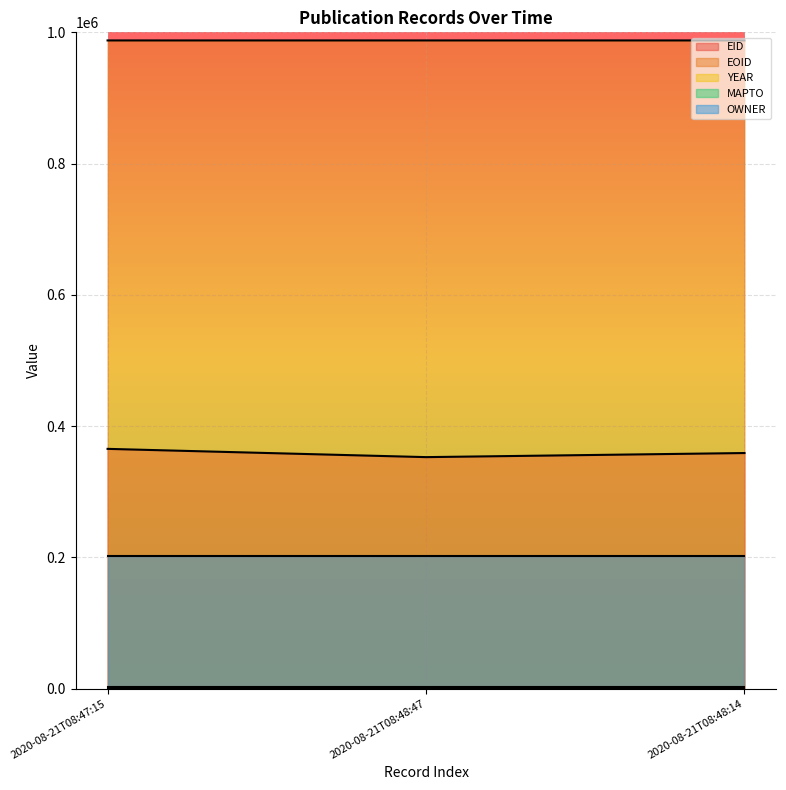

Reading left to right, extract all data points from this chart.

EID: 2020-08-21T08:47:15=365262	2020-08-21T08:48:47=352678	2020-08-21T08:48:14=358910
EOID: 2020-08-21T08:47:15=987650	2020-08-21T08:48:47=987657	2020-08-21T08:48:14=987654
YEAR: 2020-08-21T08:47:15=2019	2020-08-21T08:48:47=2019	2020-08-21T08:48:14=2019
MAPTO: 2020-08-21T08:47:15=0	2020-08-21T08:48:47=0	2020-08-21T08:48:14=0
OWNER: 2020-08-21T08:47:15=201602	2020-08-21T08:48:47=201602	2020-08-21T08:48:14=201602